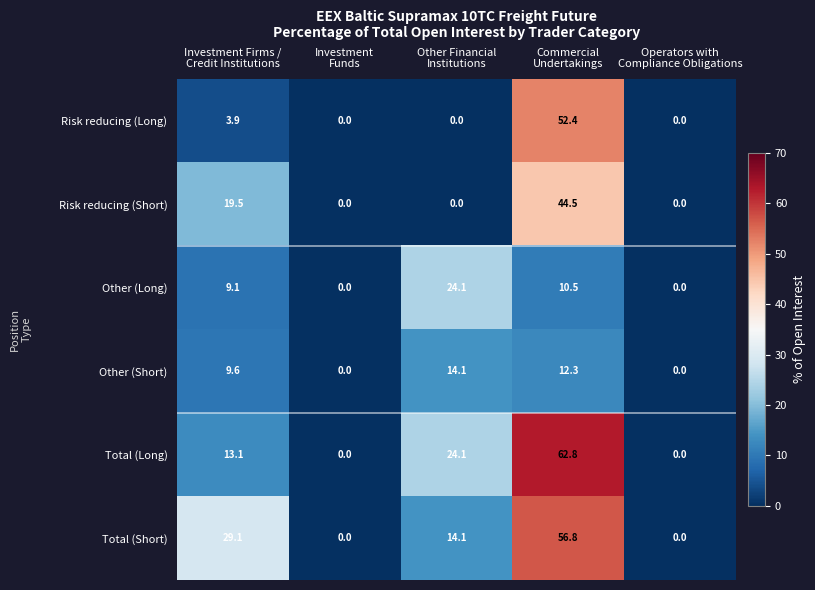

What is the average value of the Risk reducing (Long) series?

11.3